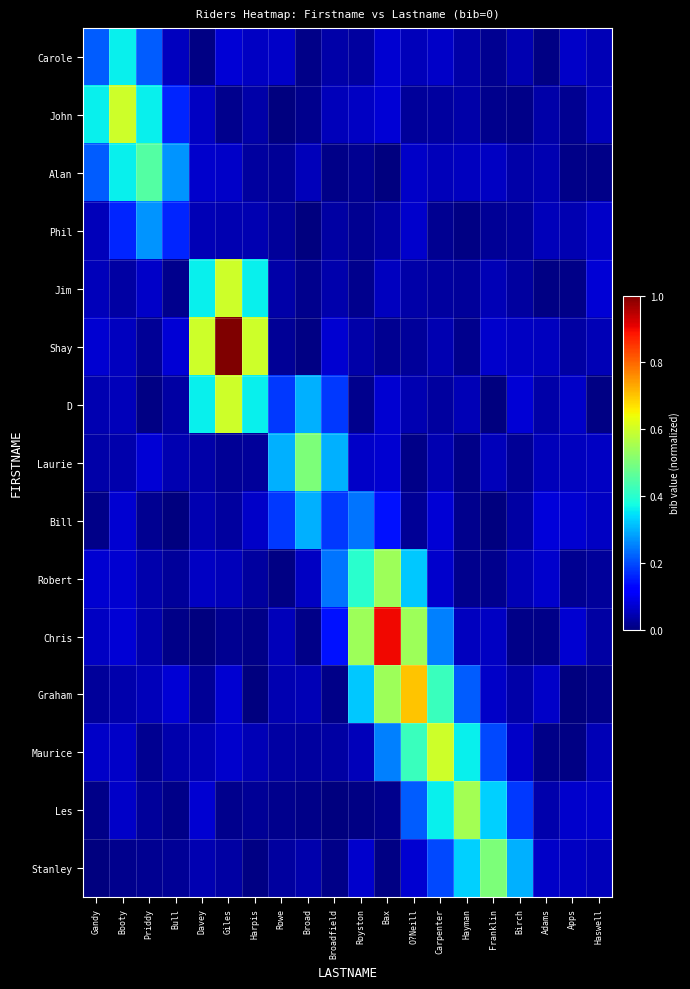

At Carpenter, list the series in order from largest to smallest.

Maurice, Graham, Les, Chris, Stanley, Bill, Robert, Carole, Alan, Shay, Laurie, Jim, John, D, Phil